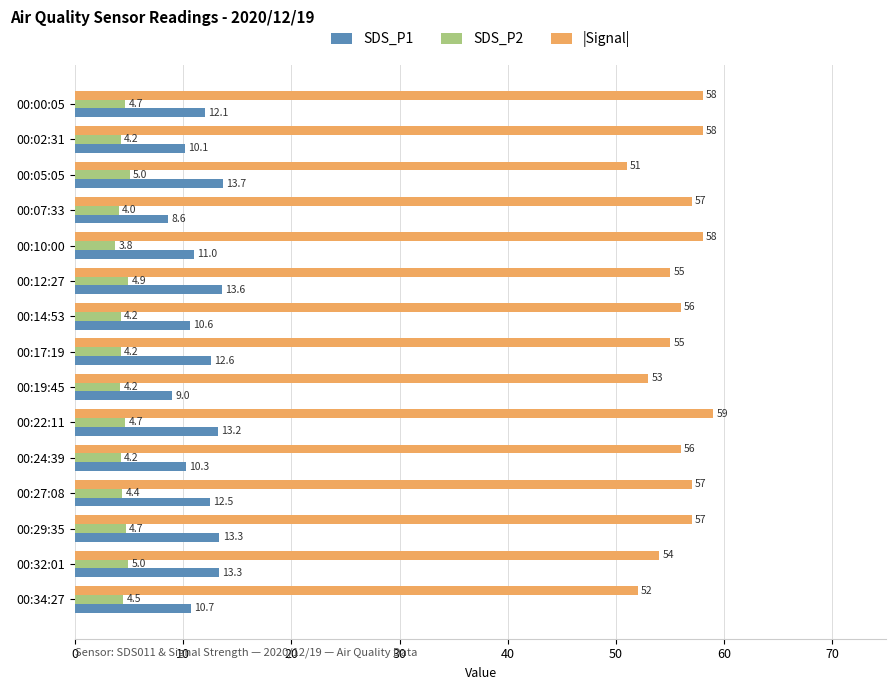

List the series in order of their peak value, lowest first.

SDS_P2, SDS_P1, |Signal|